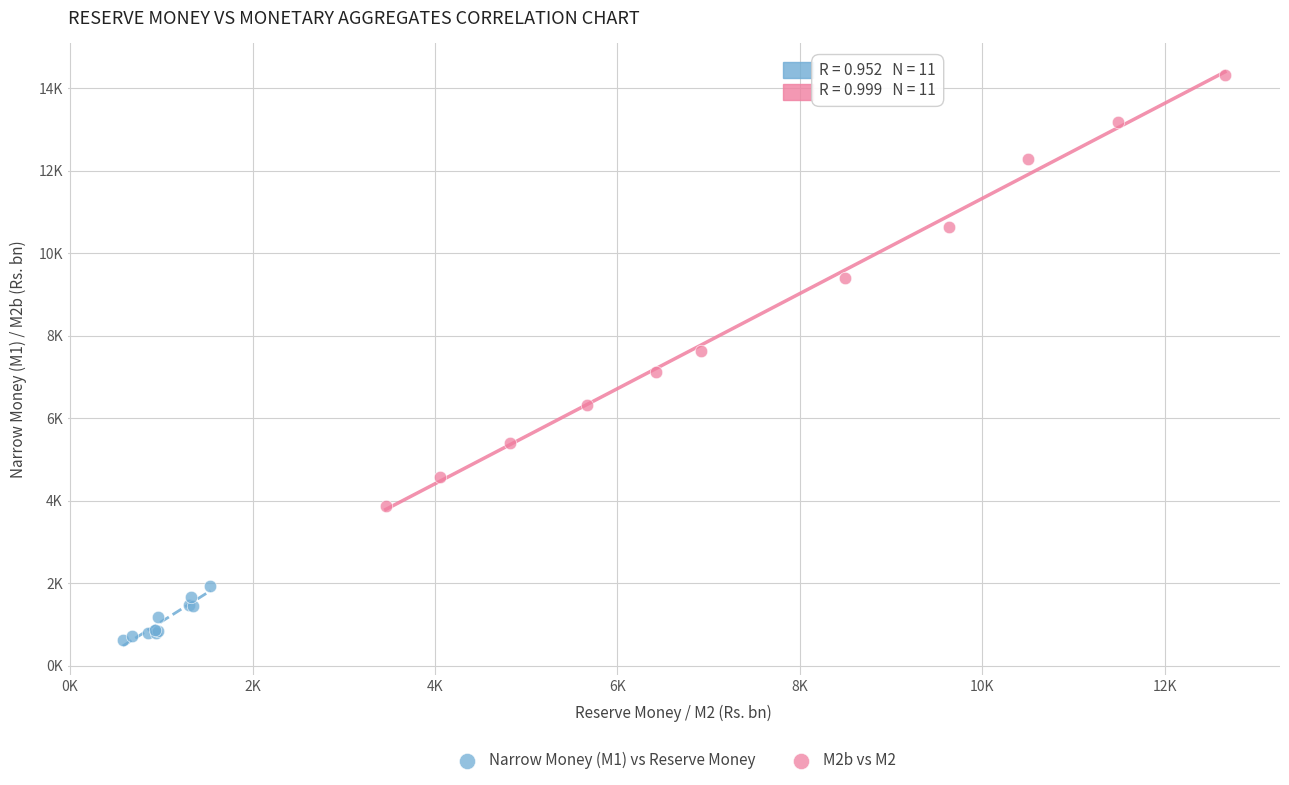

What are all the series names shown in the legend?

Narrow Money (M1) vs Reserve Money, M2b vs M2